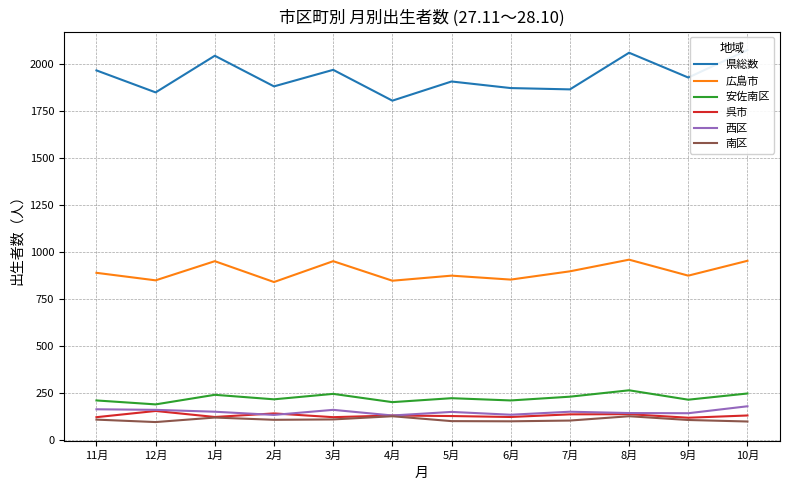

Which series changed the most between 11月 and 4月?

県総数